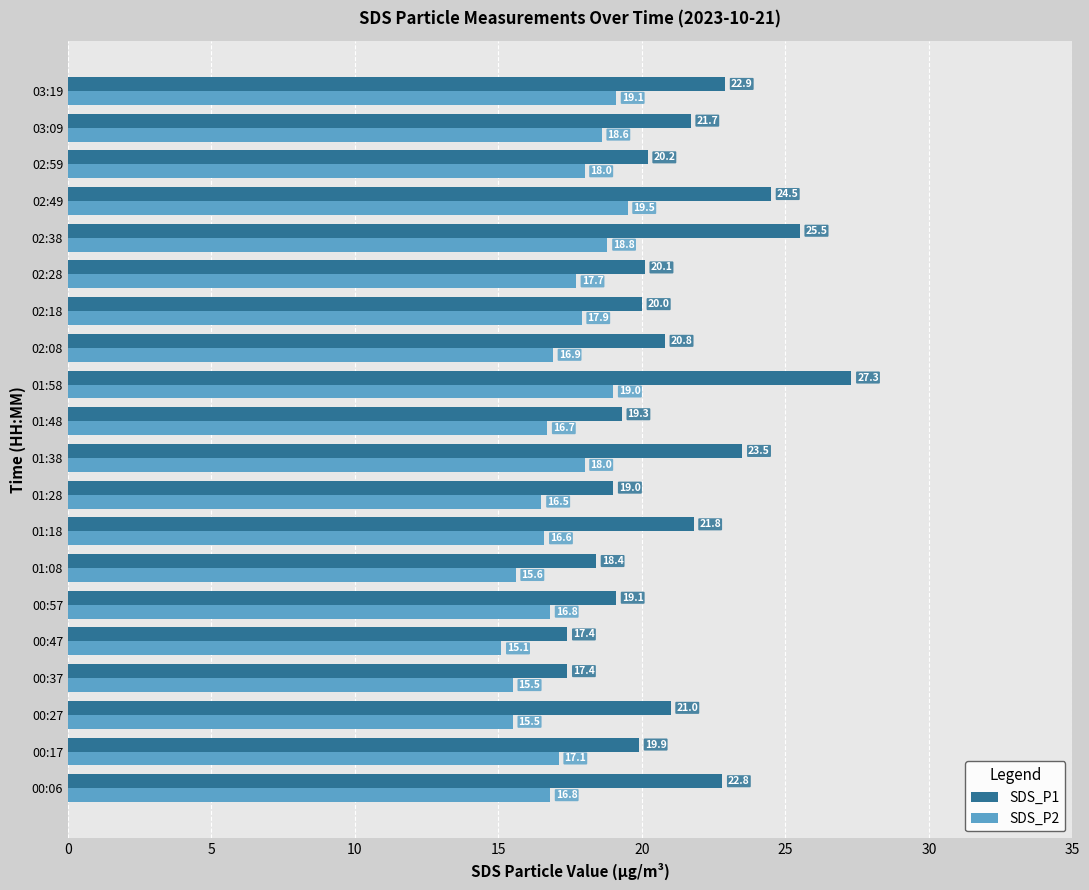

Where is SDS_P1 nearest to the value 22?

01:18